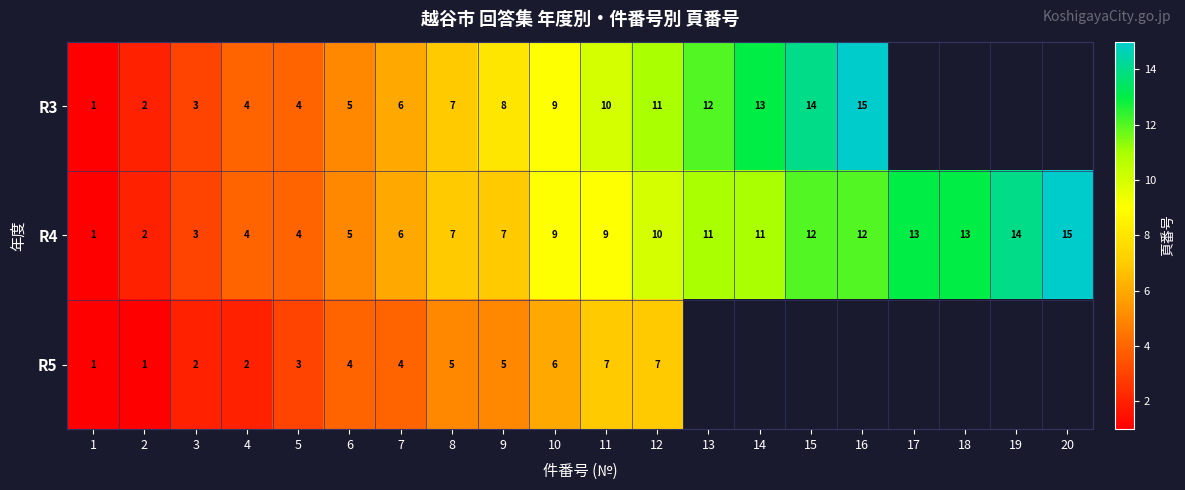

The value of R5 at 2 is 1. True or false?

True